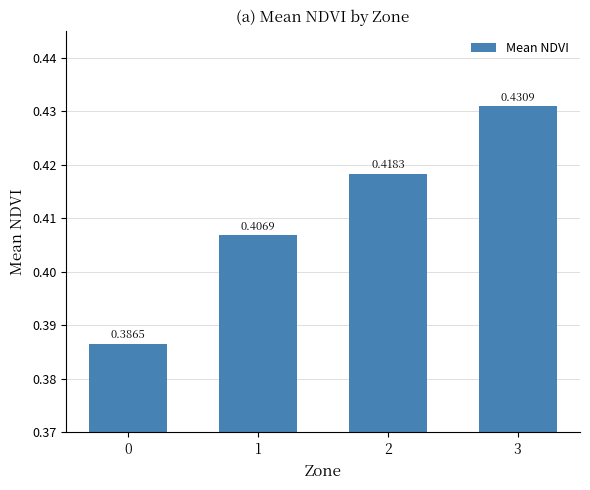

The value at 0 is 0.1. True or false?

False